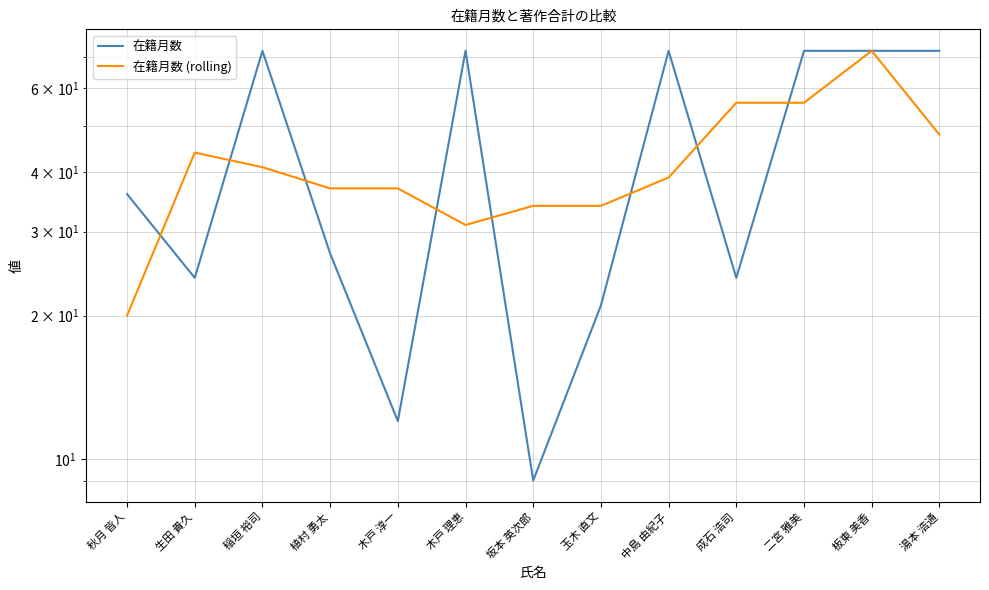

At which category does 在籍月数 (rolling) reach its first local peak?

生田 貴久